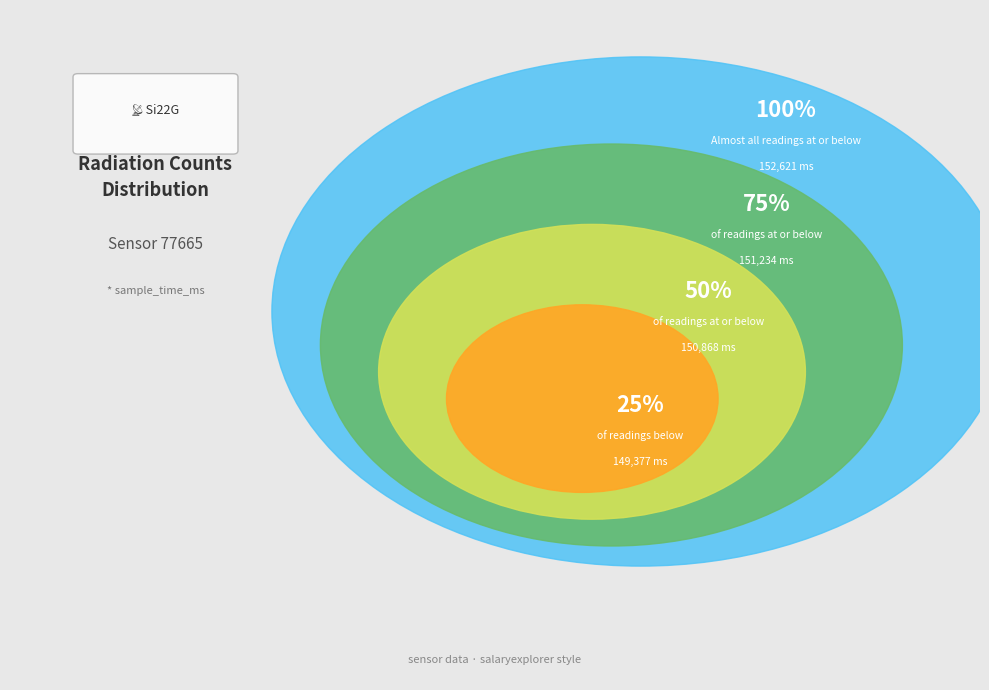

Is the sum of 58 and 59 greater than half?

No